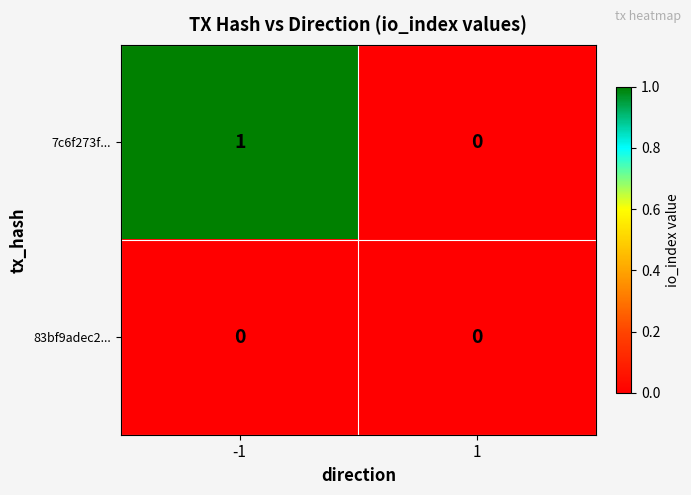

Reading left to right, list all the values displayed in this chart.

7c6f273f...: -1=1	1=0
83bf9adec2...: -1=0	1=0